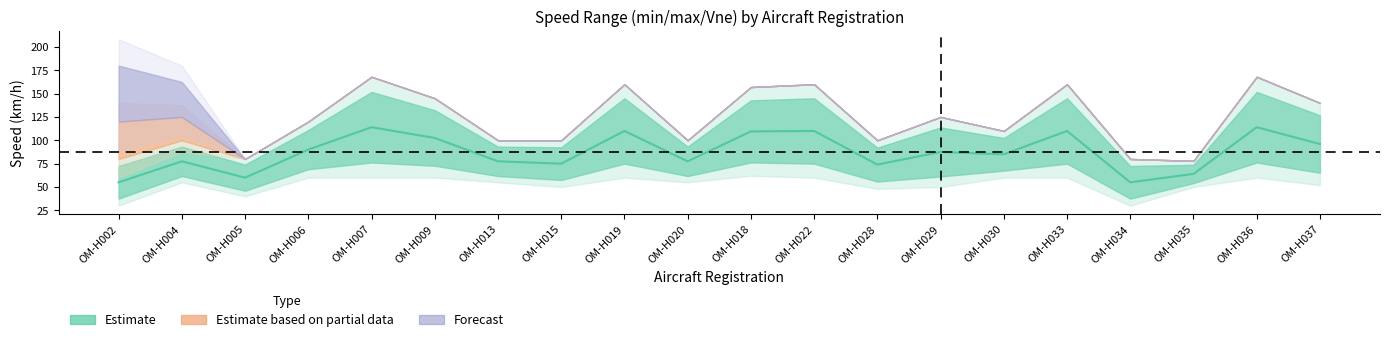

How many lines are shown in the chart?

3